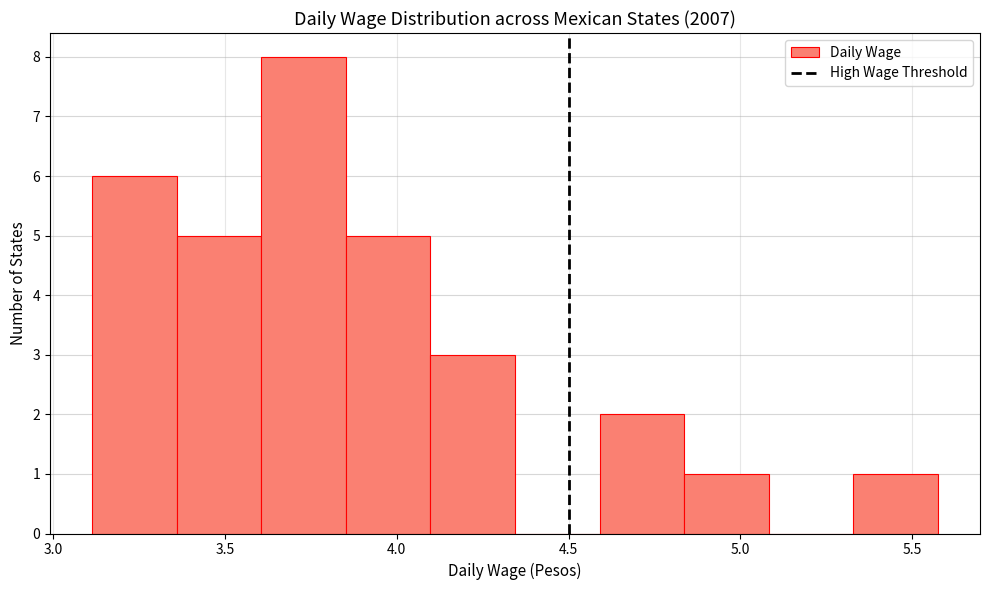

Reading left to right, transcribe this chart: for each bar, give the range it covers on the x-axis and its height. Neither the bar edges nor the heights are printed on the chart, so give them approximately, as read against the axes.

3.10 to 3.35: 6
3.35 to 3.60: 5
3.60 to 3.85: 8
3.85 to 4.10: 5
4.10 to 4.35: 3
4.35 to 4.60: 0
4.60 to 4.85: 2
4.85 to 5.10: 1
5.10 to 5.35: 0
5.35 to 5.55: 1